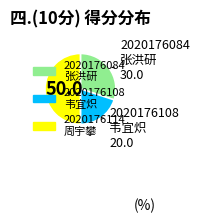

Which category has the smallest portion of the pie?

2020176108 韦宜炽